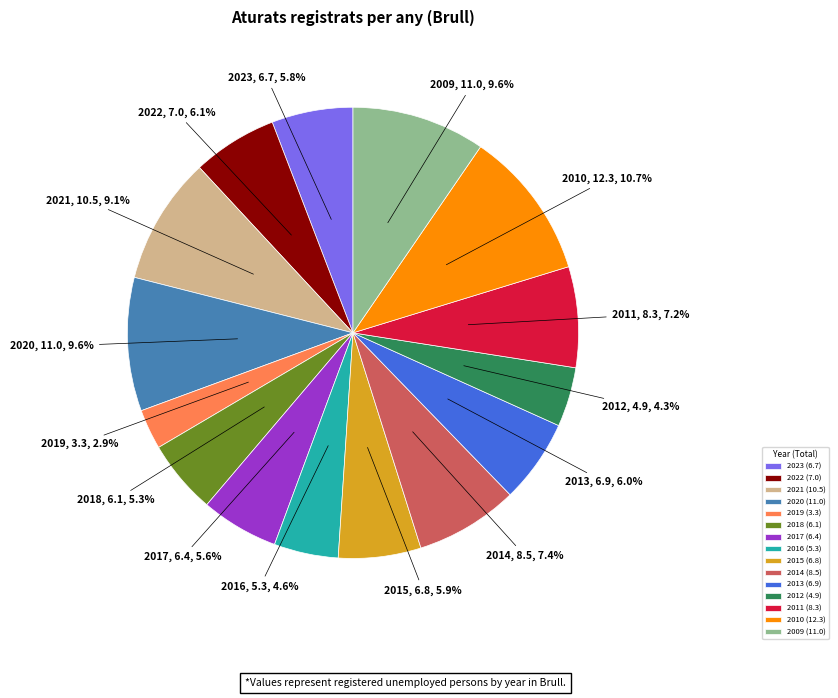

To the nearest percent, what is the difference between the 2017 and 2016 slice percentages?

1%